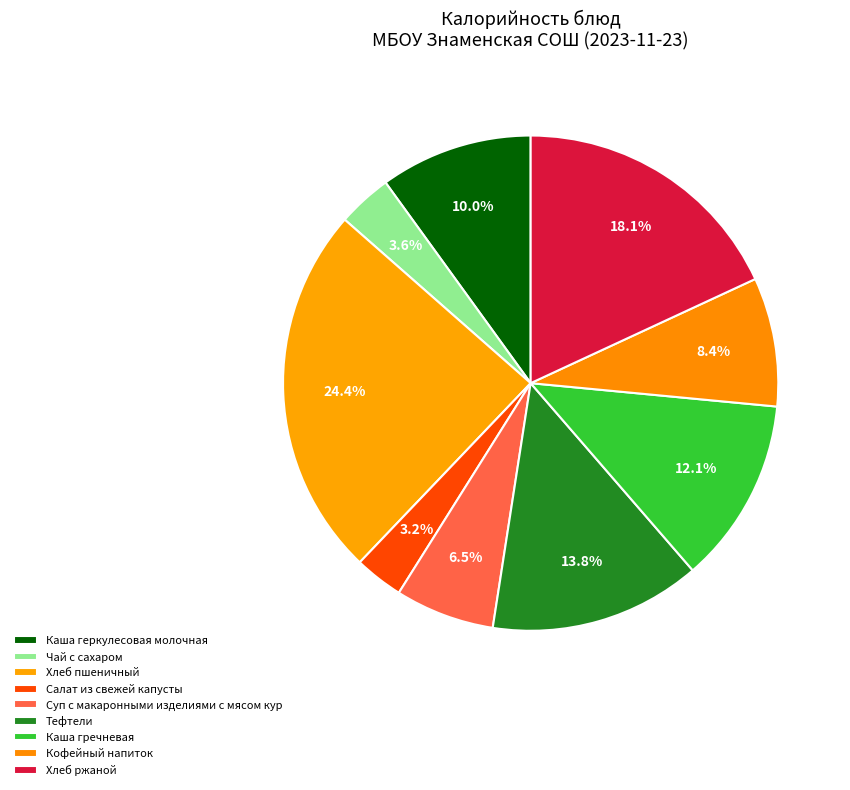

What is the change in value from Тефтели to Кофейный напиток?

-87.0